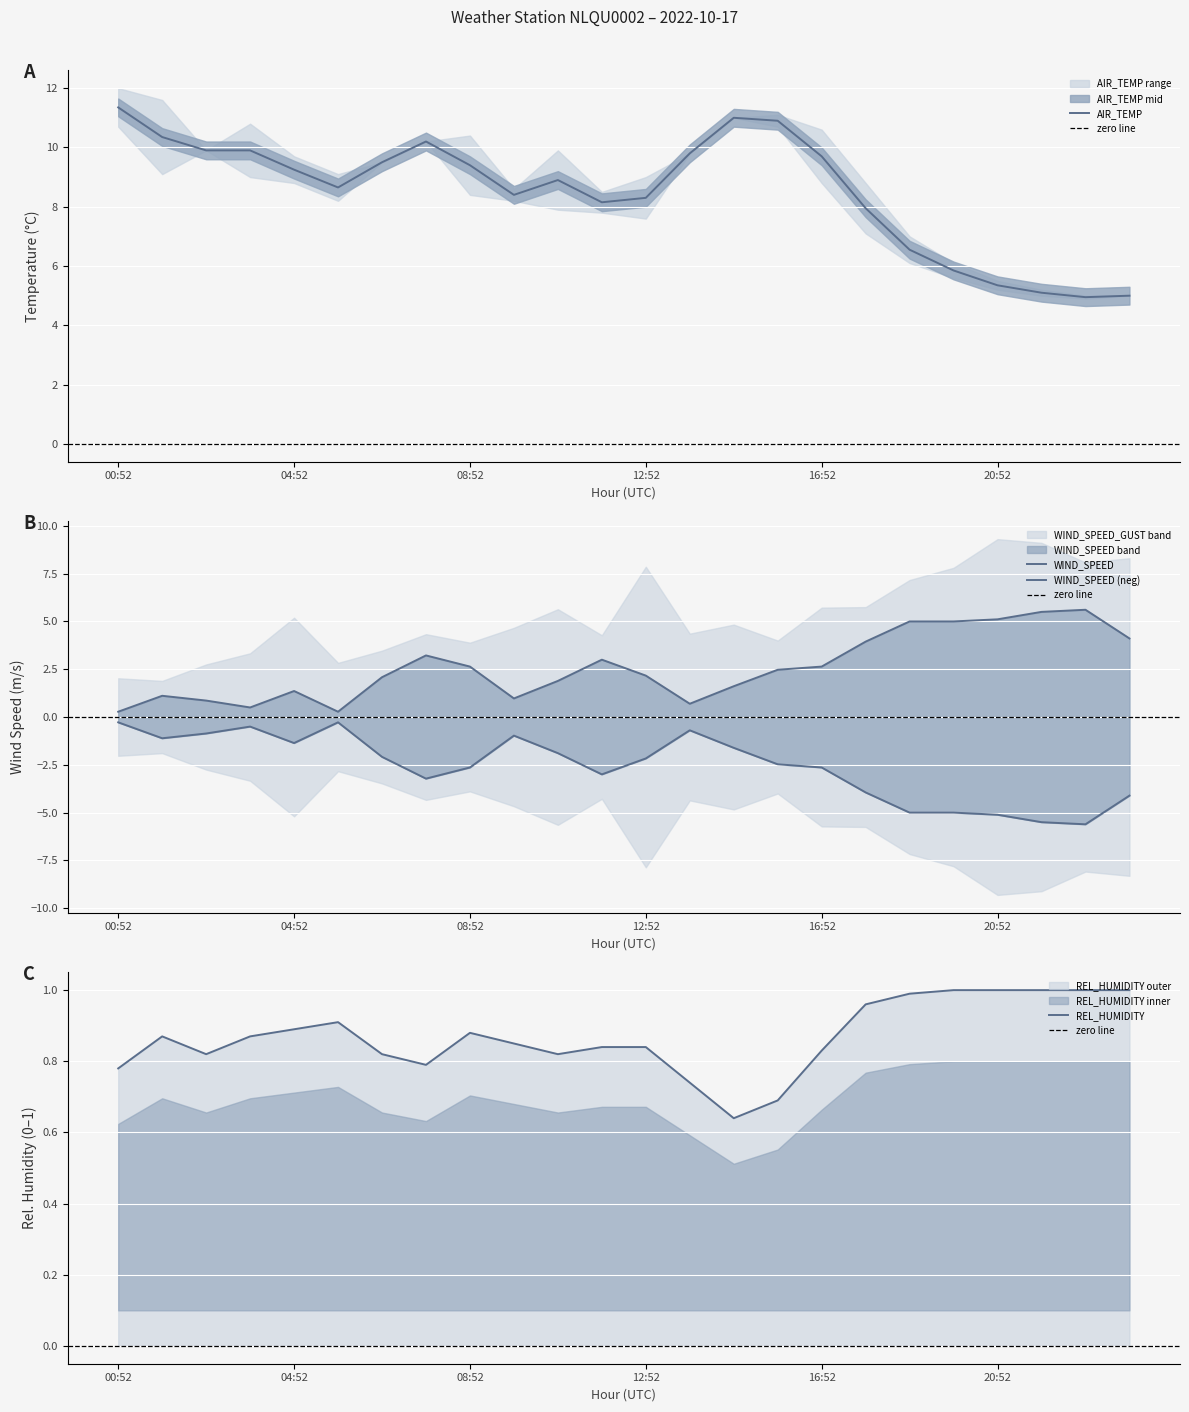

What are all the series names shown in the legend?

AIR_TEMP, REL_HUMIDITY, WIND_SPEED